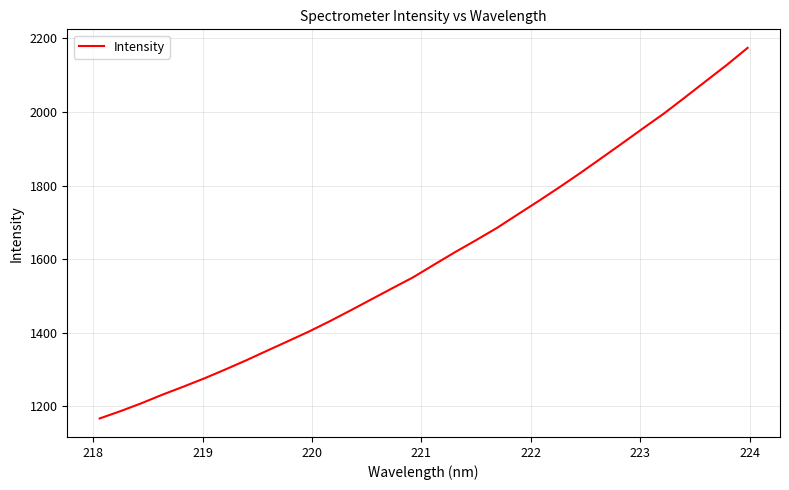

What is the smallest value displayed?

1166.6